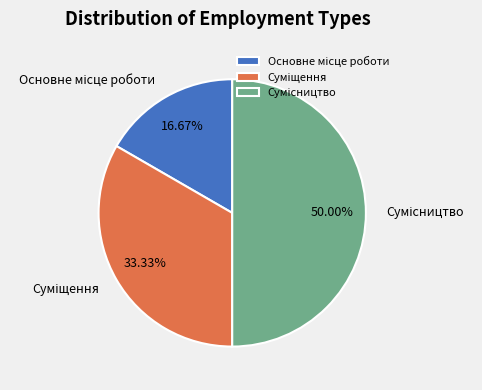

To the nearest percent, what is the average slice percentage?

33%